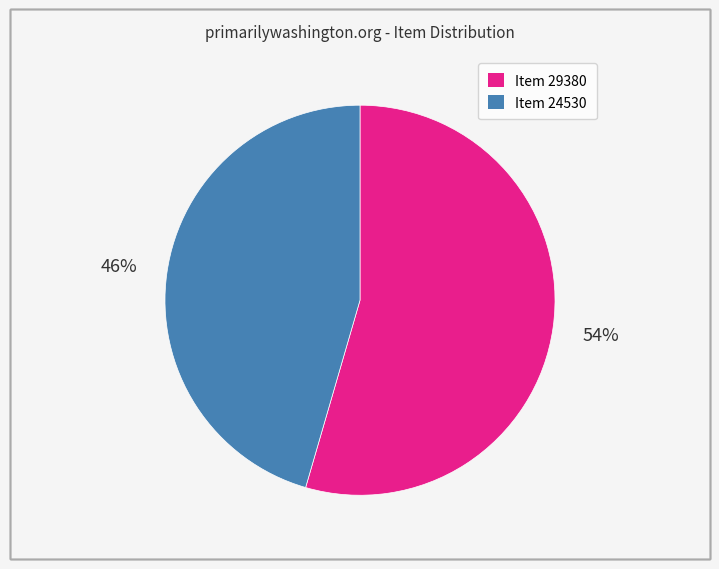

The Item 24530 slice represents 46% of the pie. True or false?

True